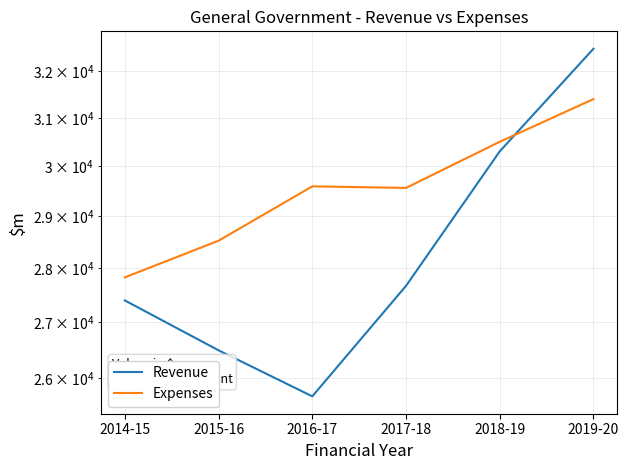

What are all the series names shown in the legend?

Revenue, Expenses